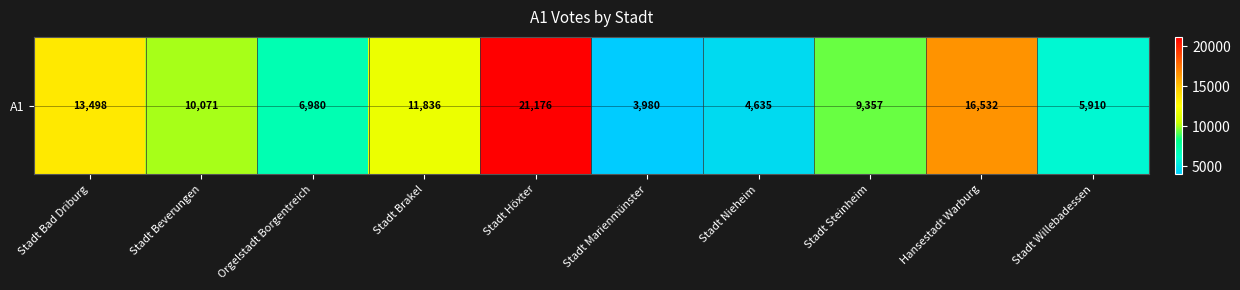

The value at Stadt Steinheim is 9357. True or false?

True